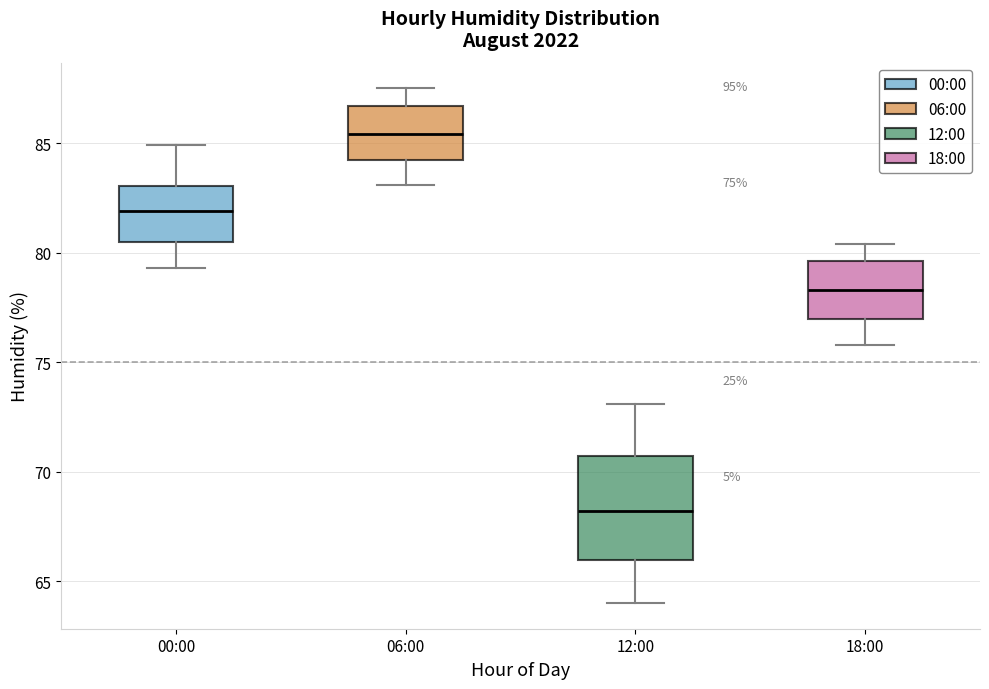

Which box is the tallest, from its lower edge to its upper edge?

12:00